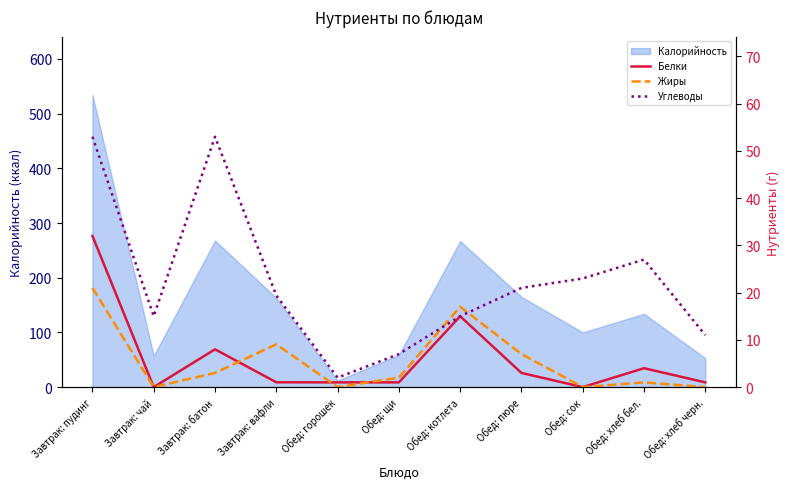

What is the sum of the Углеводы values at Обед: хлеб черн. and Обед: котлета?

26.0